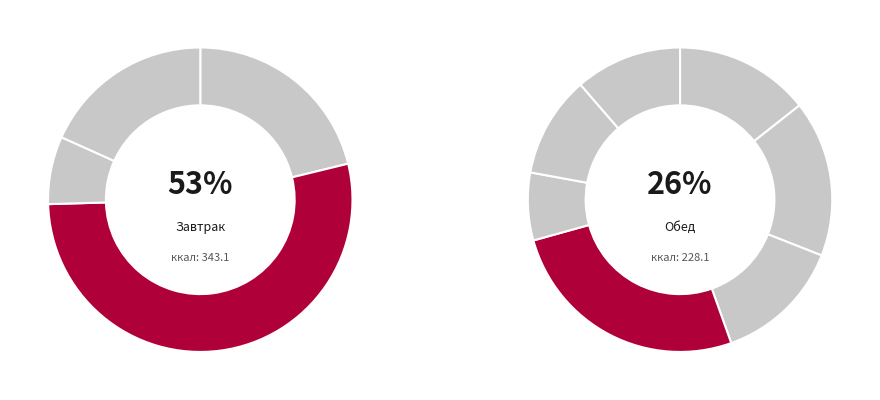

Rank the categories by value from highest to lowest.

Каша гречневая (завтрак), Каша гречневая (обед), Суп картофельный с горохом, Тефтели из курицы (завтрак), Икра свекольная, Тефтели из курицы (обед), Хлеб пшеничный (завтрак), Хлеб ржано-пшеничный, Хлеб пшеничный (обед), Компот из яблок, Чай с сахаром и лимоном